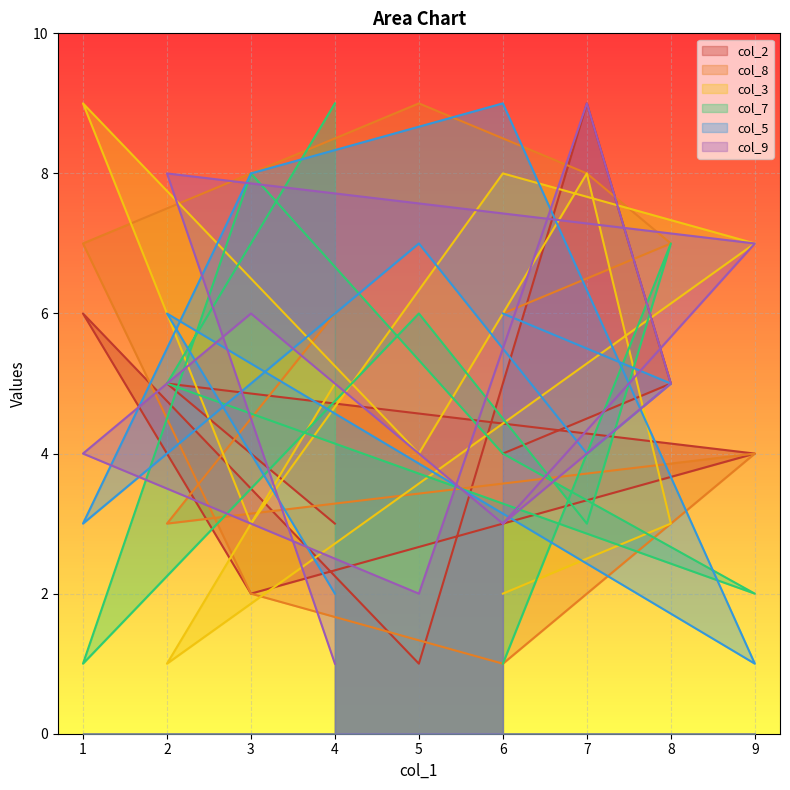

Between 1 and 2, which is larger?

1